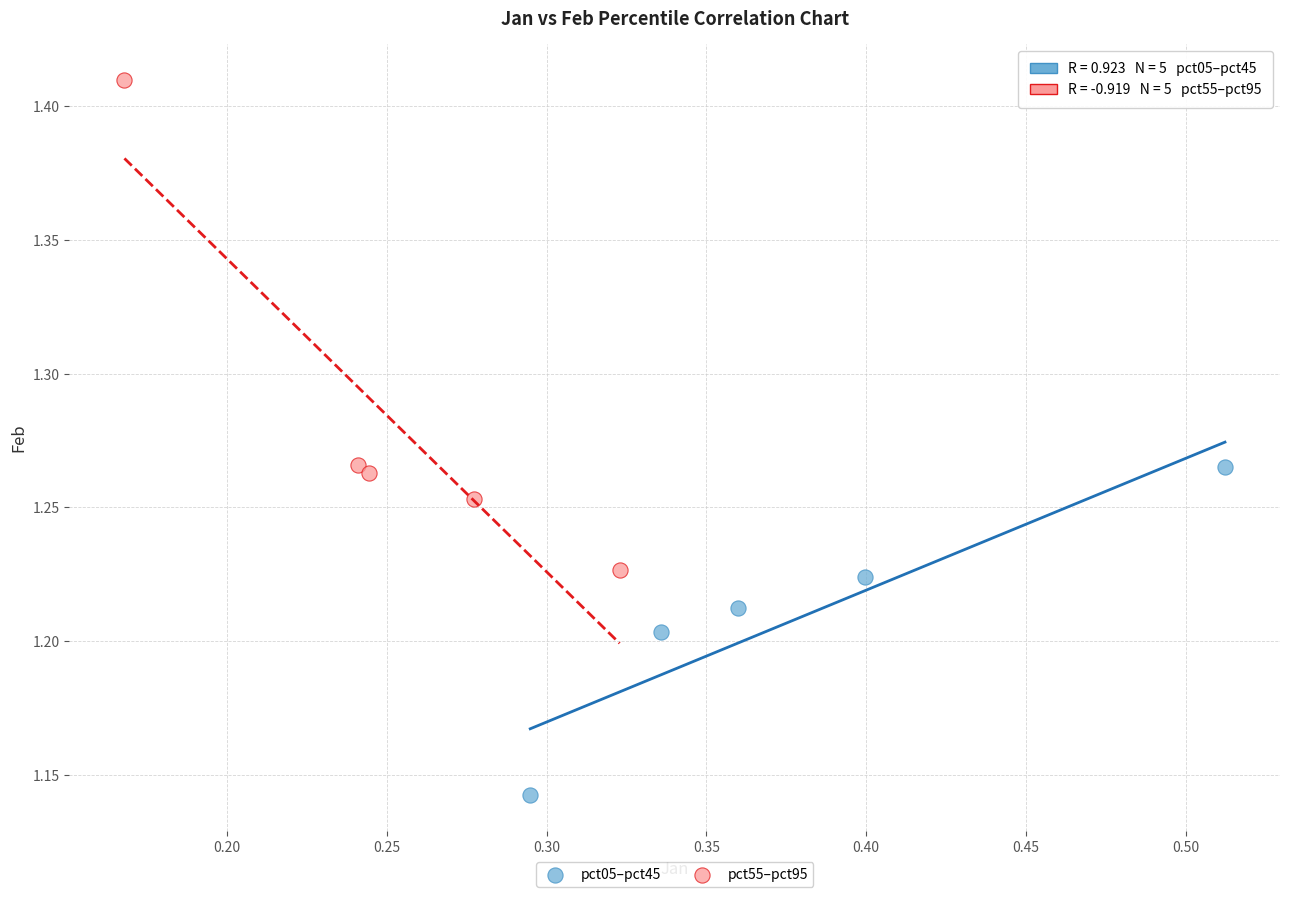

Which series reaches the minimum Y coordinate?

pct05–pct45